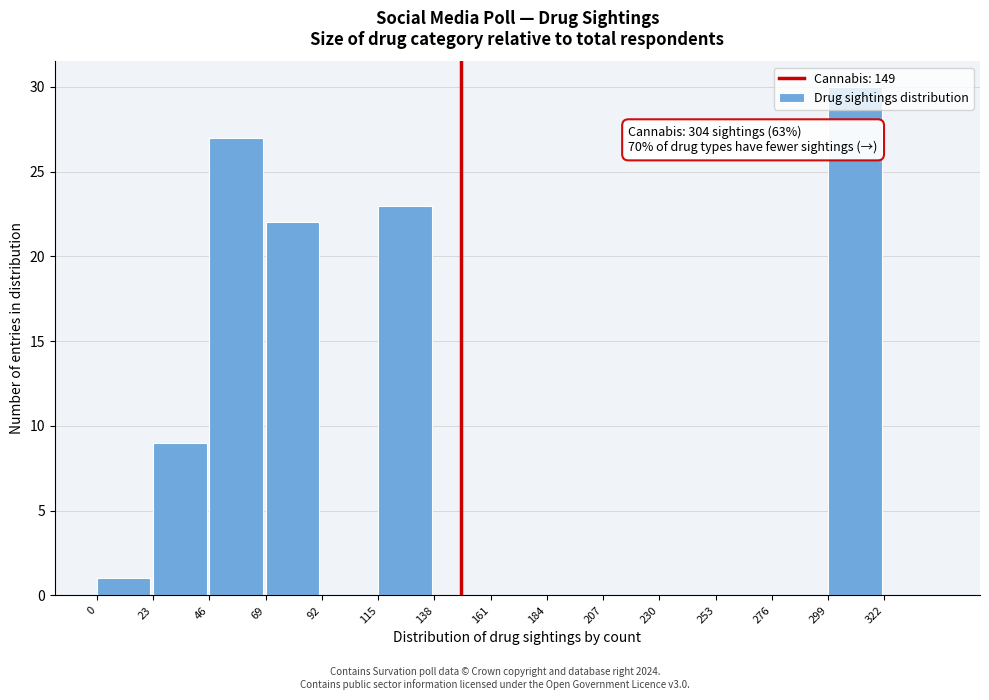

Over which range of the x-axis is the bar tallest?

299 to 322